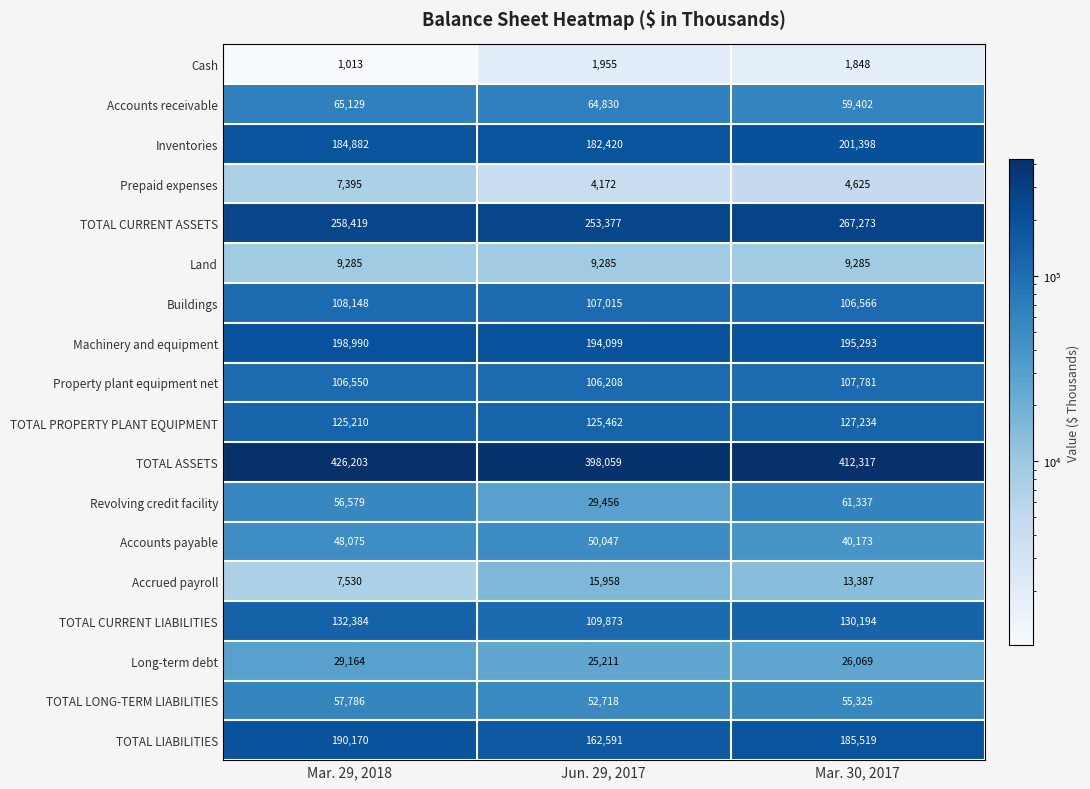

Which category has the lowest value across all series?

Mar. 29, 2018